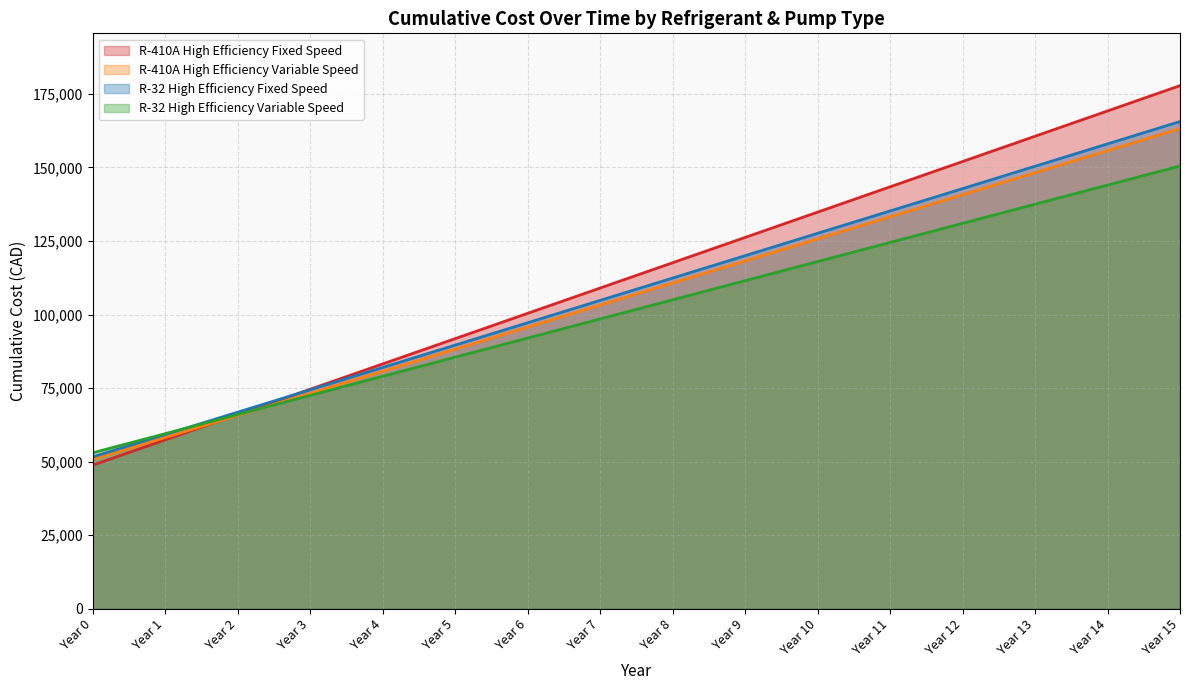

At which label is R-32 High Efficiency Variable Speed closest to 101750?

Year 7